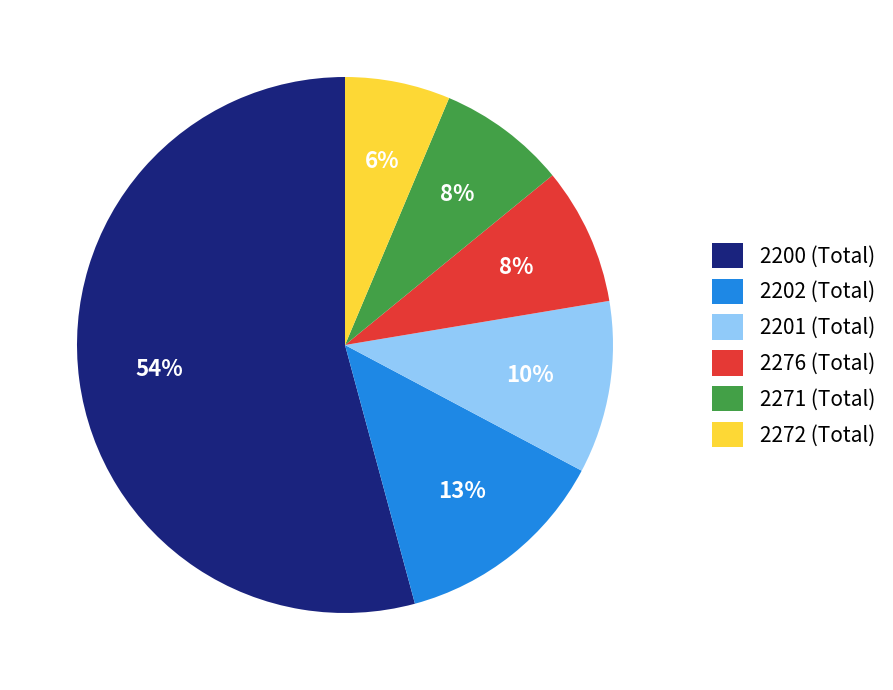

What is the smallest slice in the pie chart?

2272 (Total)